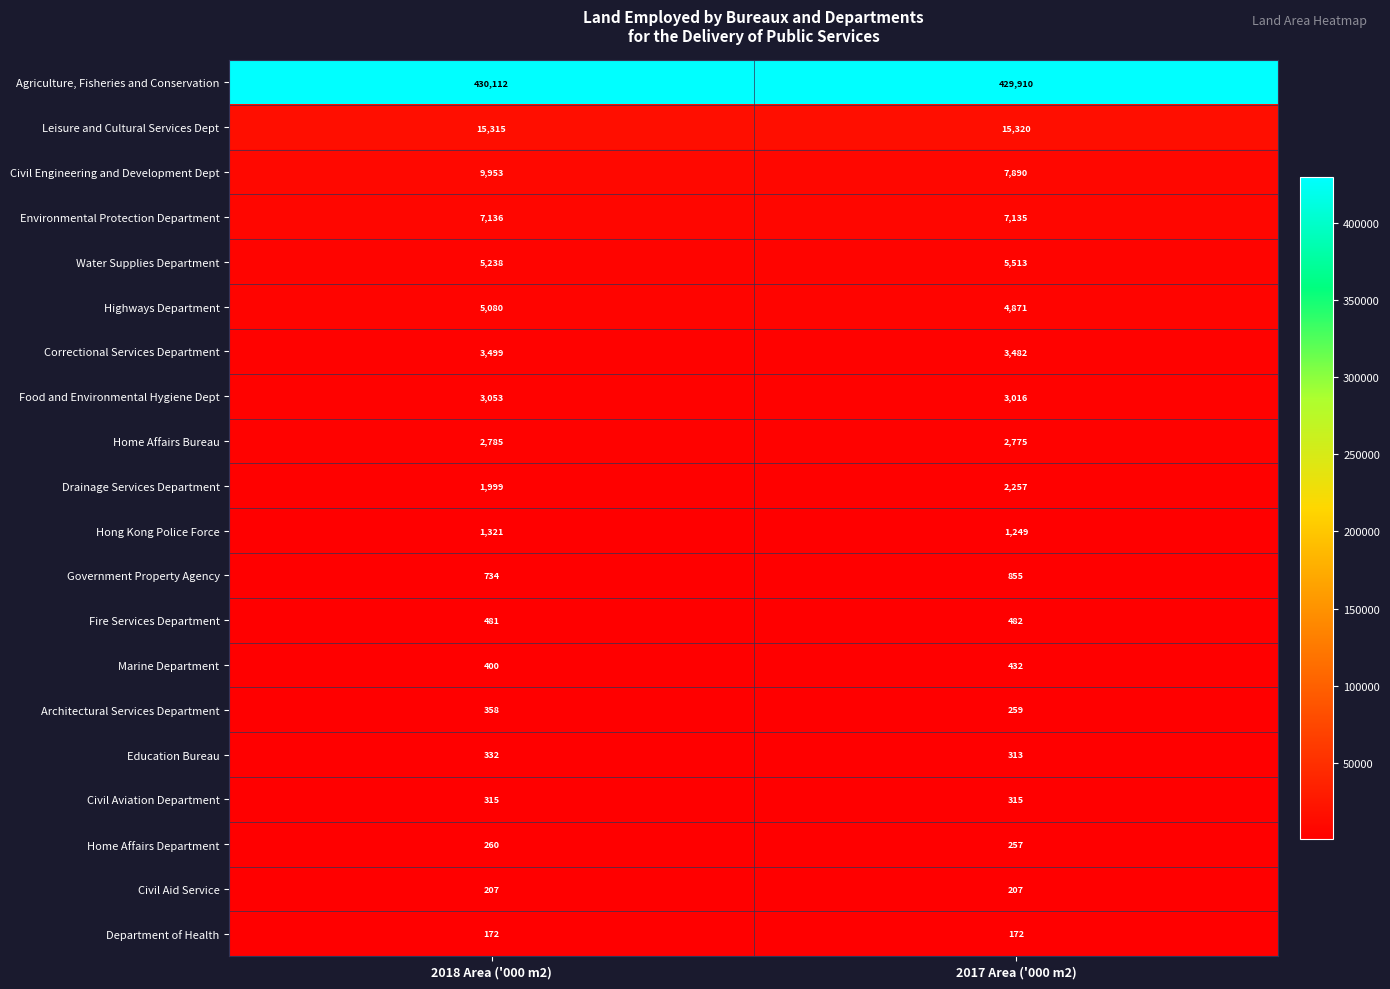

Which series has the largest total across all categories?

Agriculture, Fisheries and Conservation